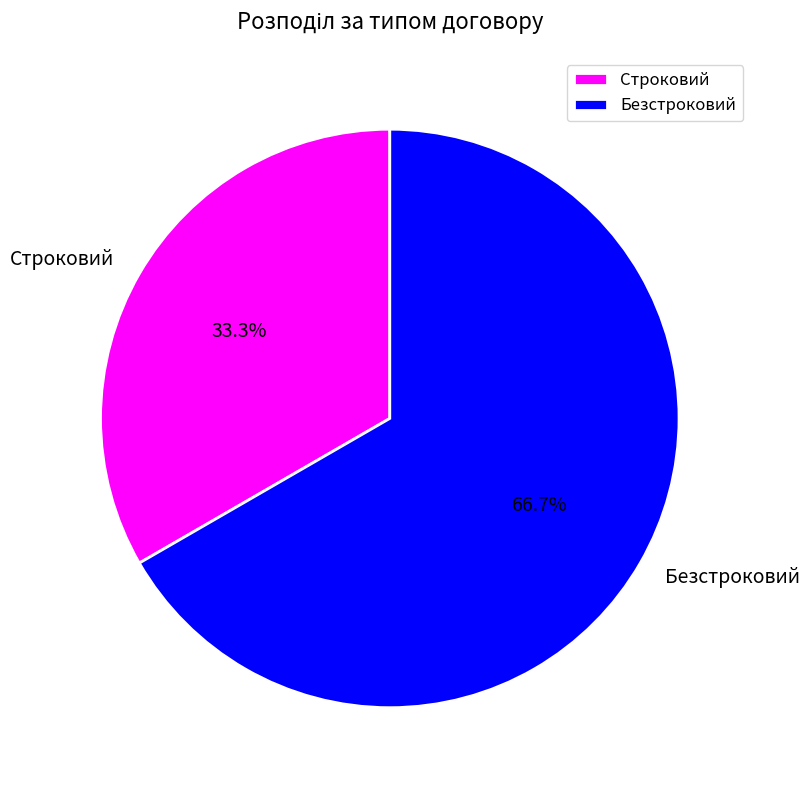

Which category has the smallest portion of the pie?

Строковий